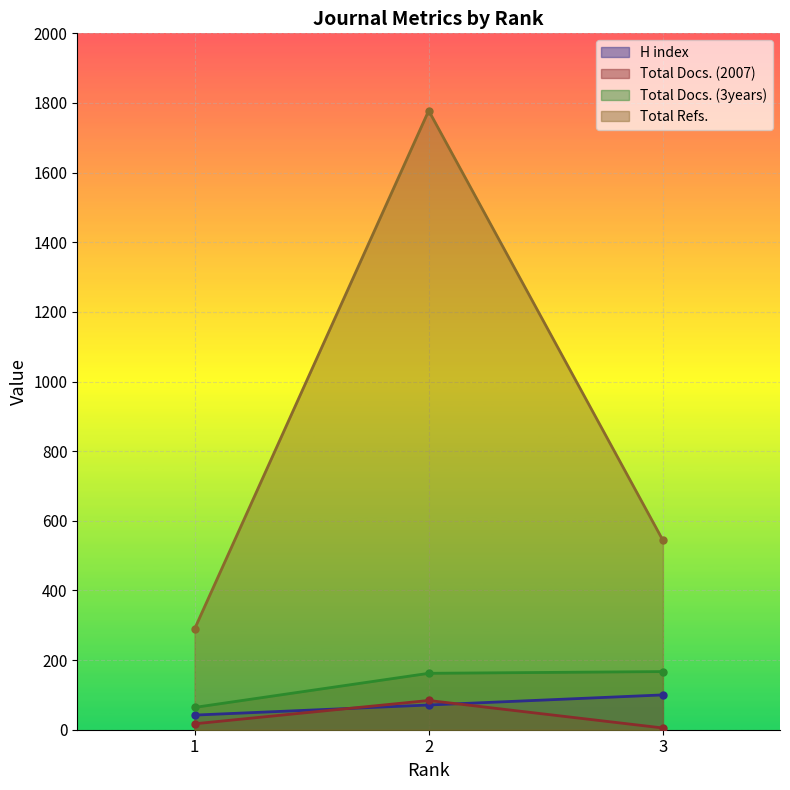

Rank the series by their maximum value, from lowest to highest.

Total Docs. (2007), H index, Total Docs. (3years), Total Refs.